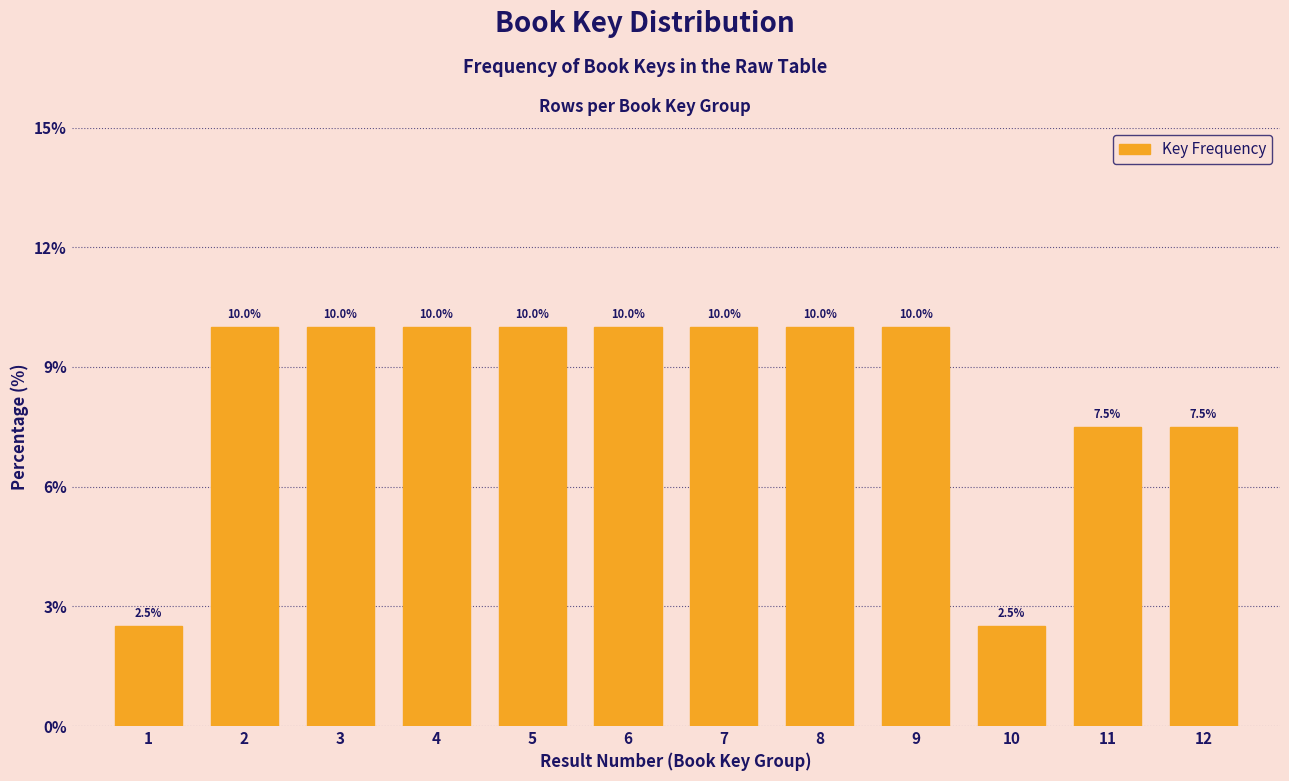

Reading right to left, list all the values displayed in this chart.

12=7.5	11=7.5	10=2.5	9=10.0	8=10.0	7=10.0	6=10.0	5=10.0	4=10.0	3=10.0	2=10.0	1=2.5